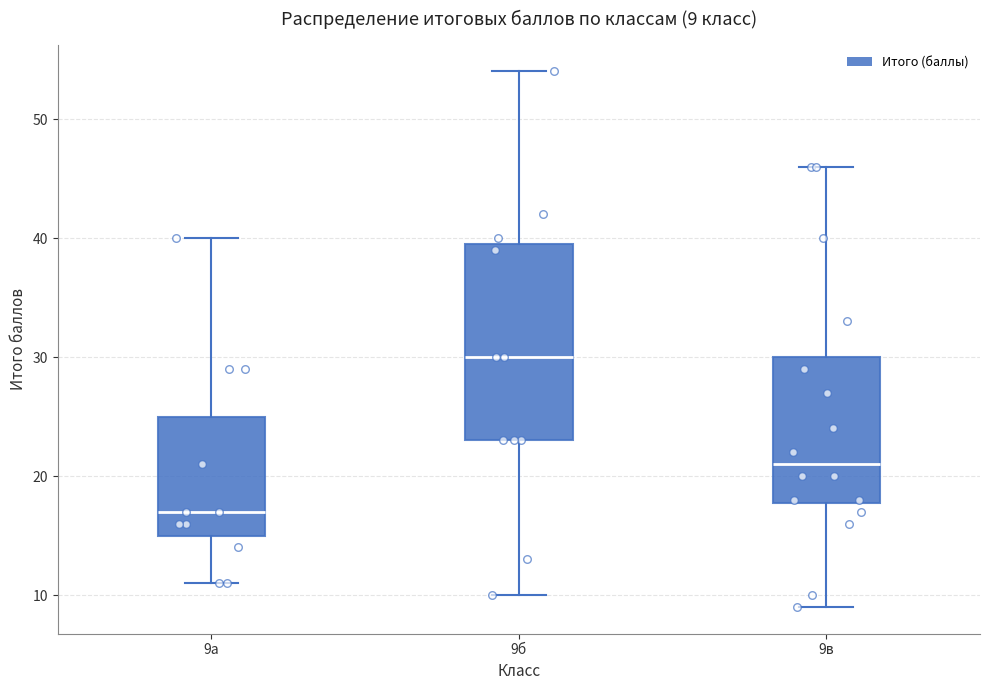

Which box has the highest median line?

9б